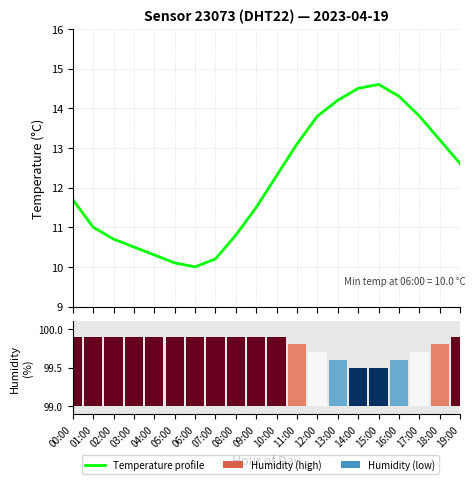

What is the label of the 6th bar from the right?

14:00